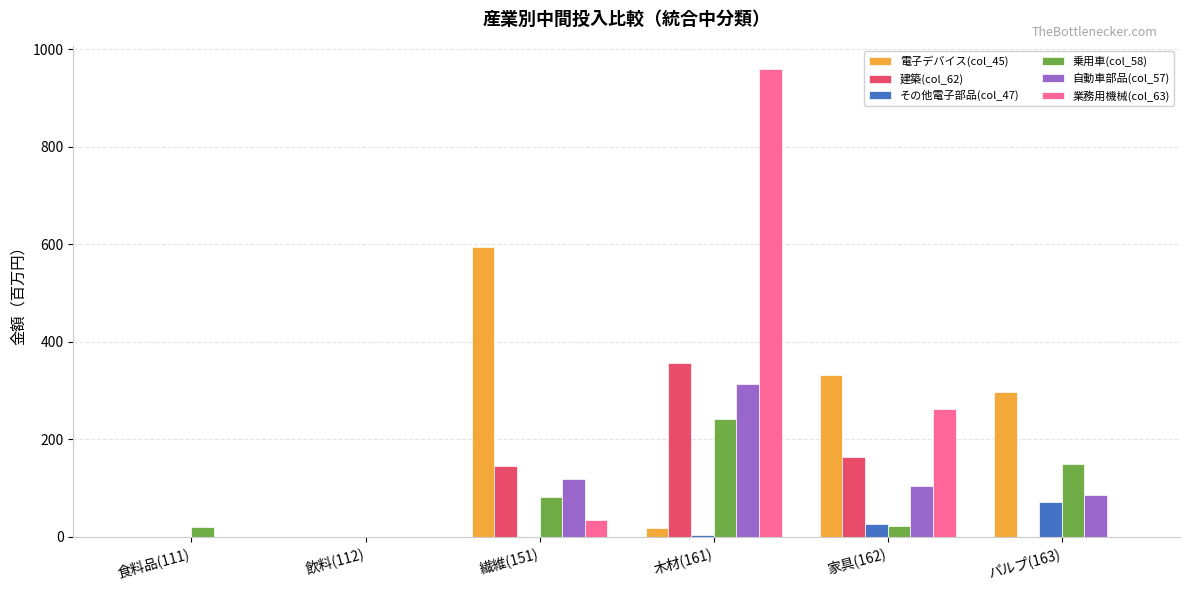

What is the greatest value displayed?

959